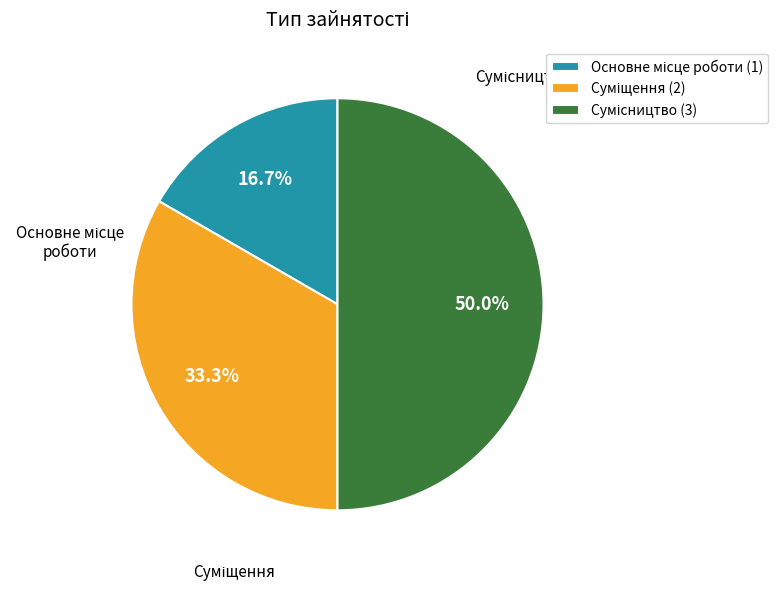

To the nearest percent, what is the average slice percentage?

33%